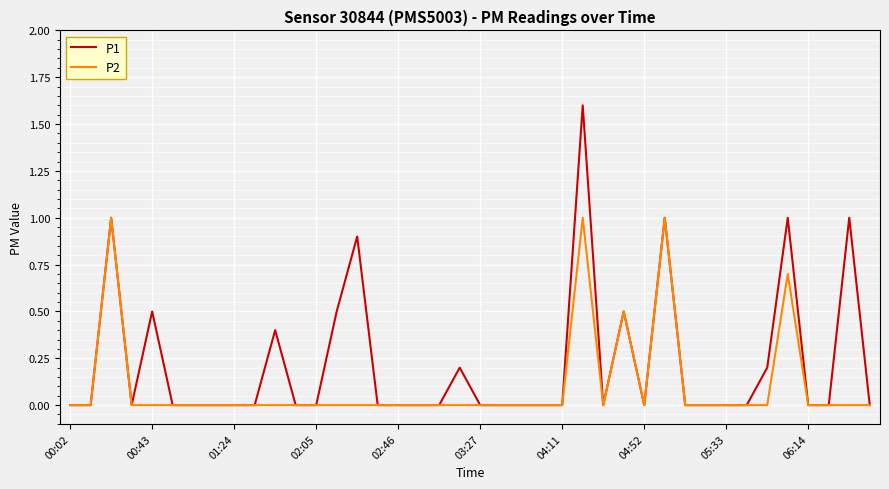

Which series has the widest spread of values?

P1